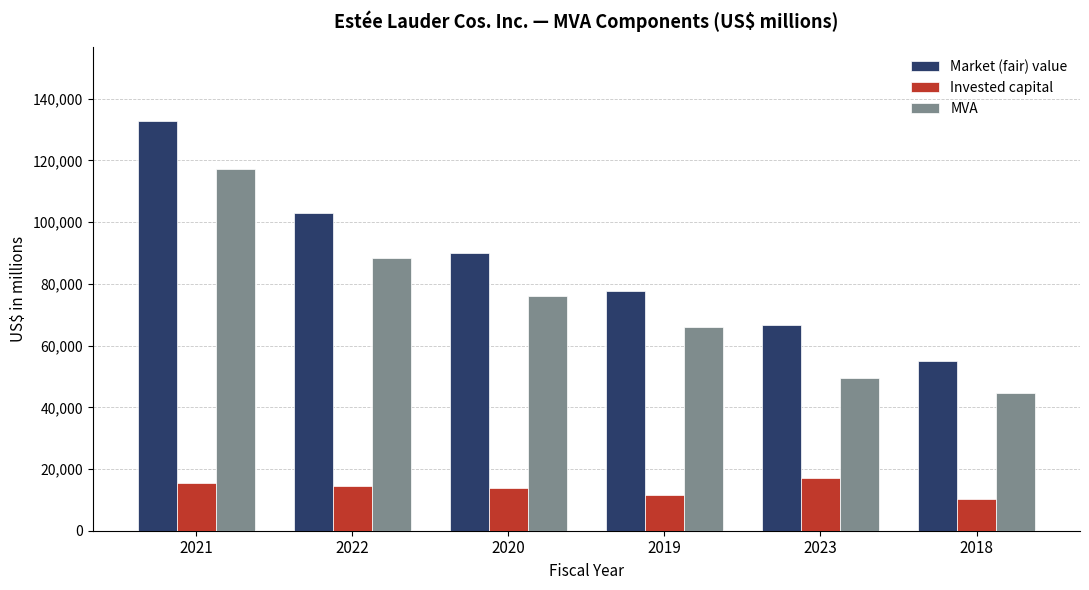

True or false: MVA has a value of 137183 at 2022.

False